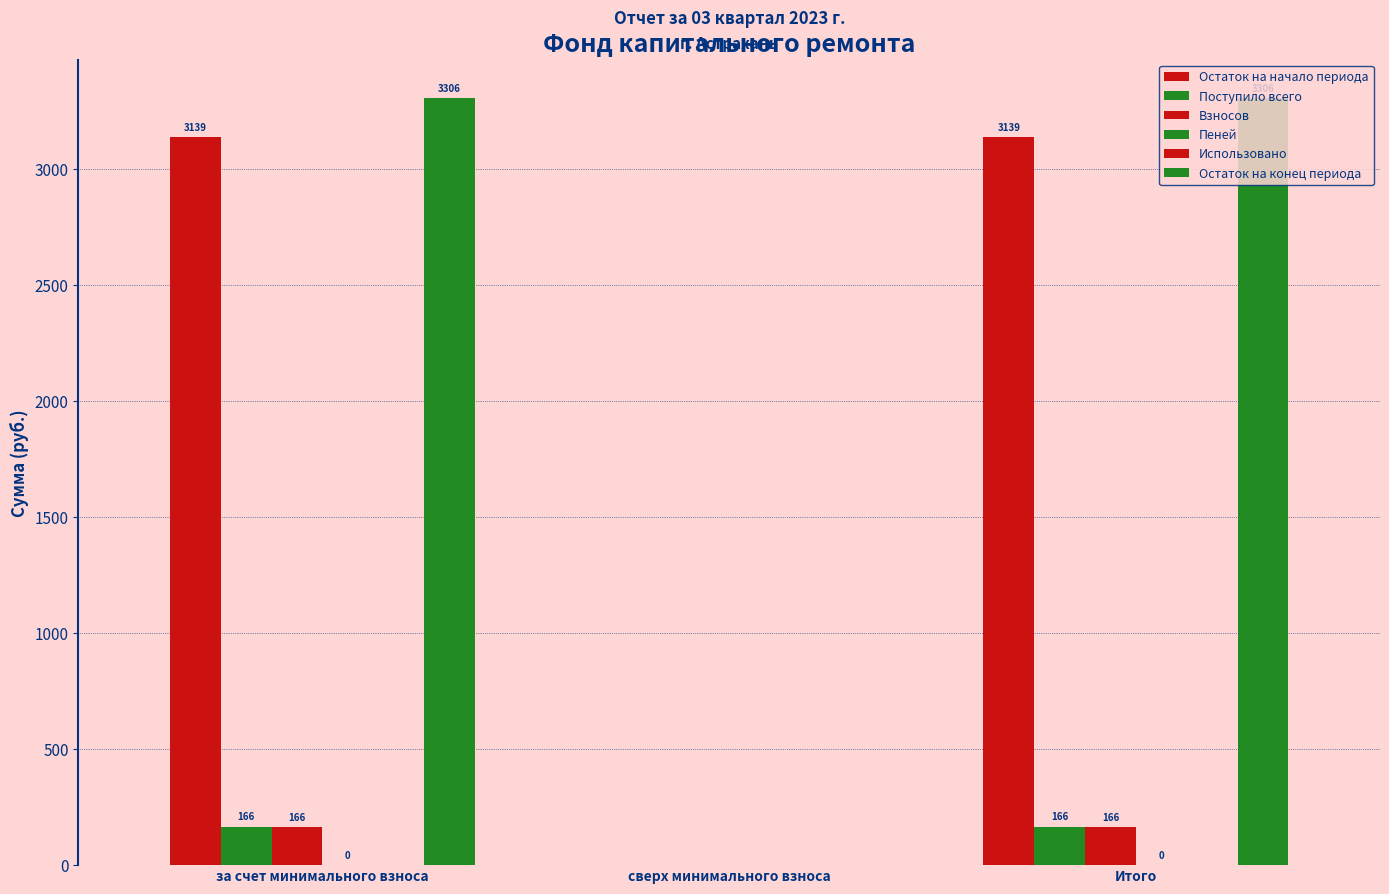

Between за счет минимального взноса and сверх минимального взноса, which series saw the biggest shift?

Остаток на конец периода